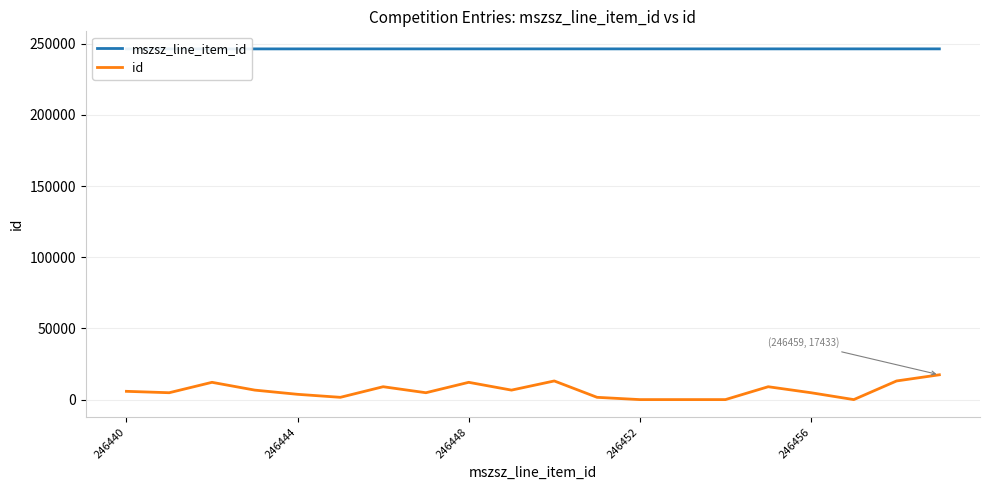

At how many categories does at least one series exceed 121861?

20